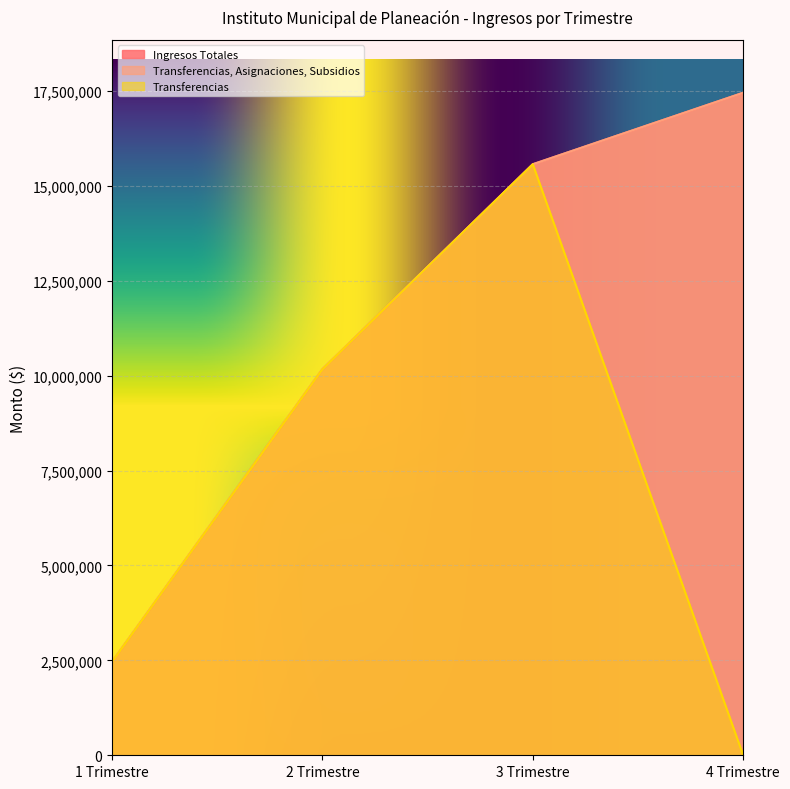

What is the label of the 2nd point from the right?

3 Trimestre